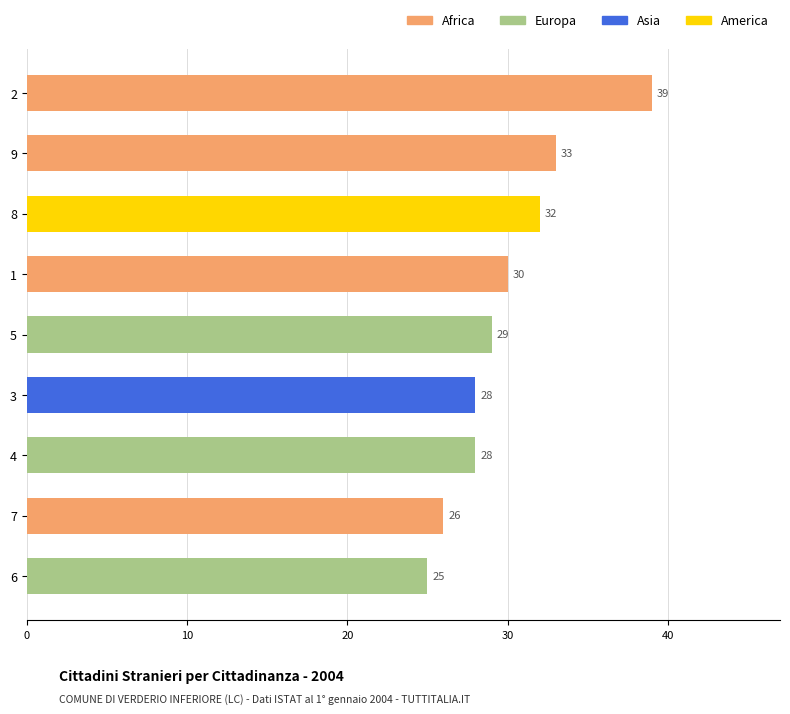

At which label is the value closest to 32?

8